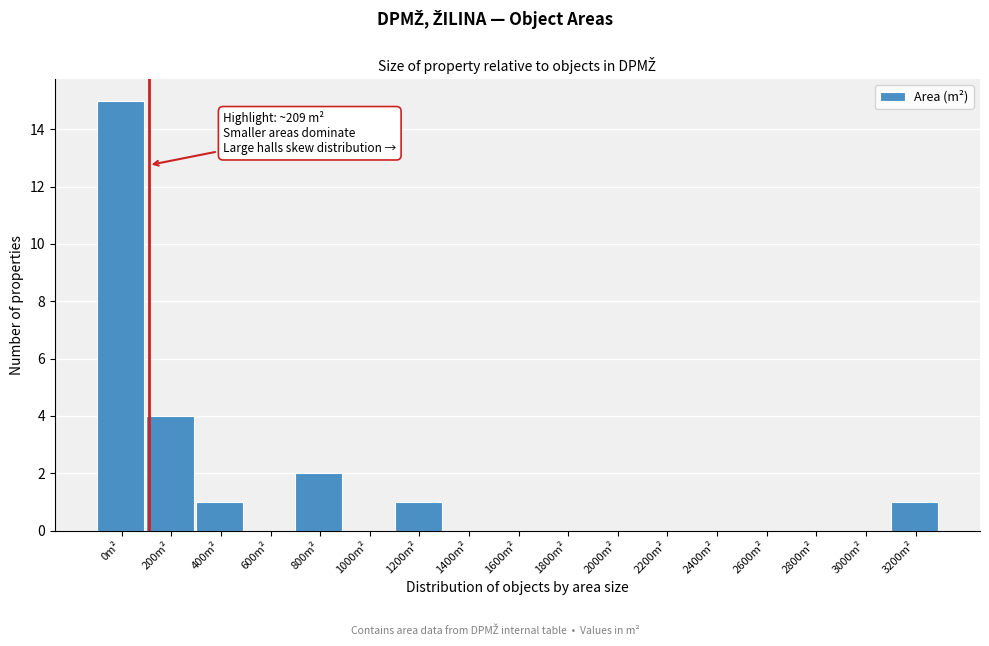

Reading left to right, what are all the values shown in this chart?

0m²=15	200m²=4	400m²=1	600m²=0	800m²=2	1000m²=0	1200m²=1	1400m²=0	1600m²=0	1800m²=0	2000m²=0	2200m²=0	2400m²=0	2600m²=0	2800m²=0	3000m²=0	3200m²=1